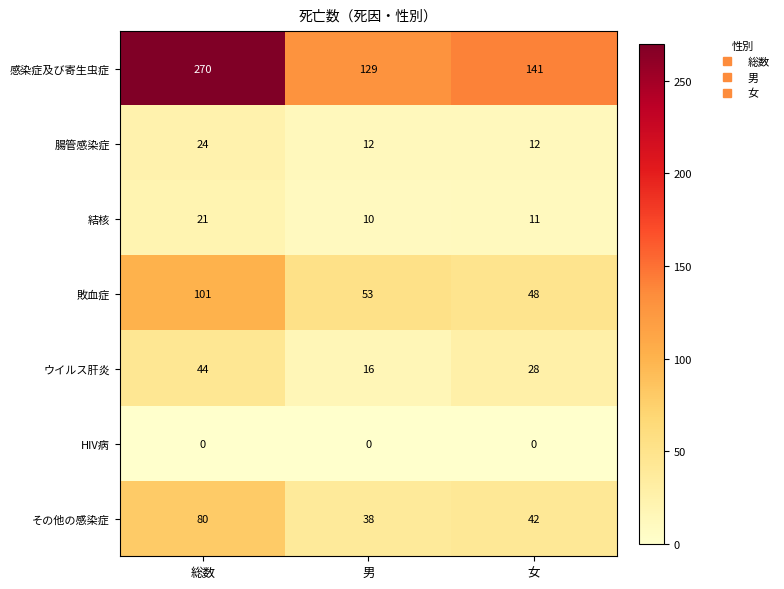

What is the sum of all ウイルス肝炎 values?

88